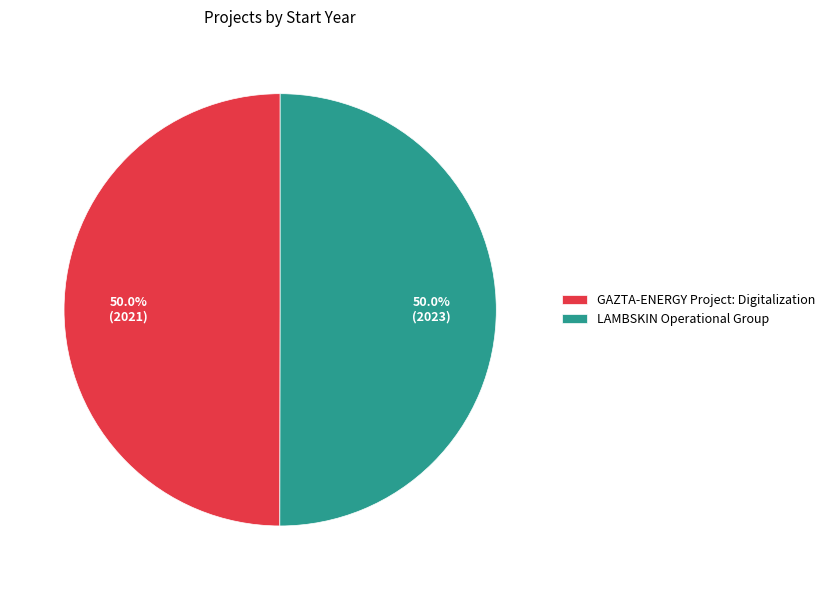

Combined, do GAZTA-ENERGY Project: Digitalization and LAMBSKIN Operational Group account for over 50%?

Yes